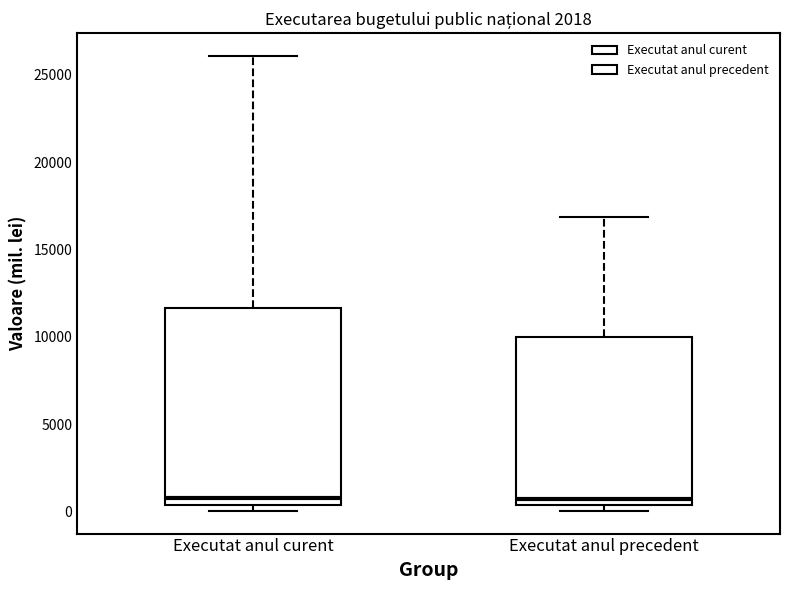

Where does the upper whisker of the box for Executat anul precedent end on the y-axis? The values are not printed on the chart, so give them approximately, as read against the axis.

17000